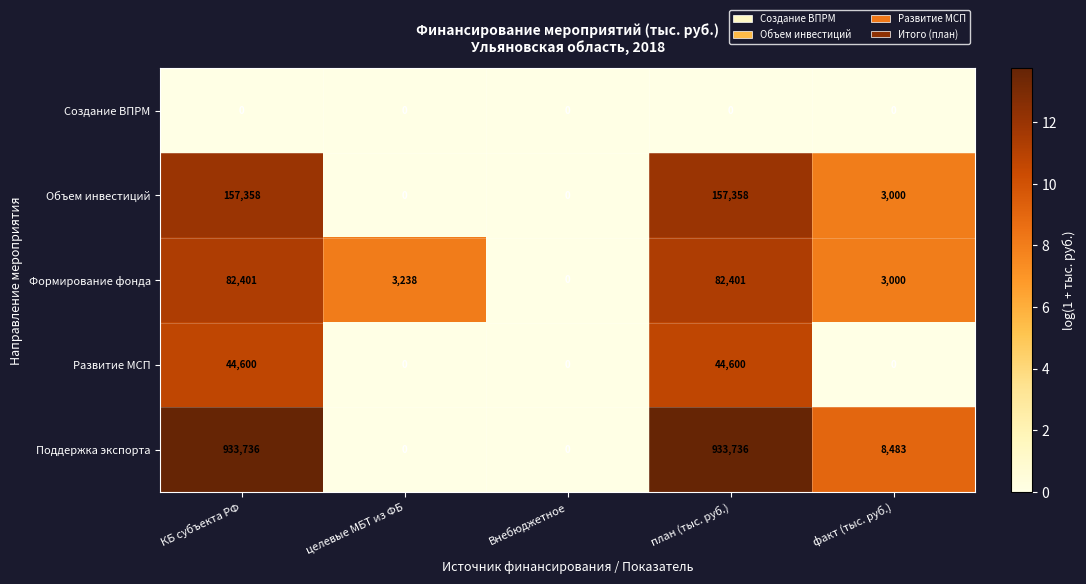

The Поддержка экспорта series shows 0 at Внебюджетное. True or false?

True